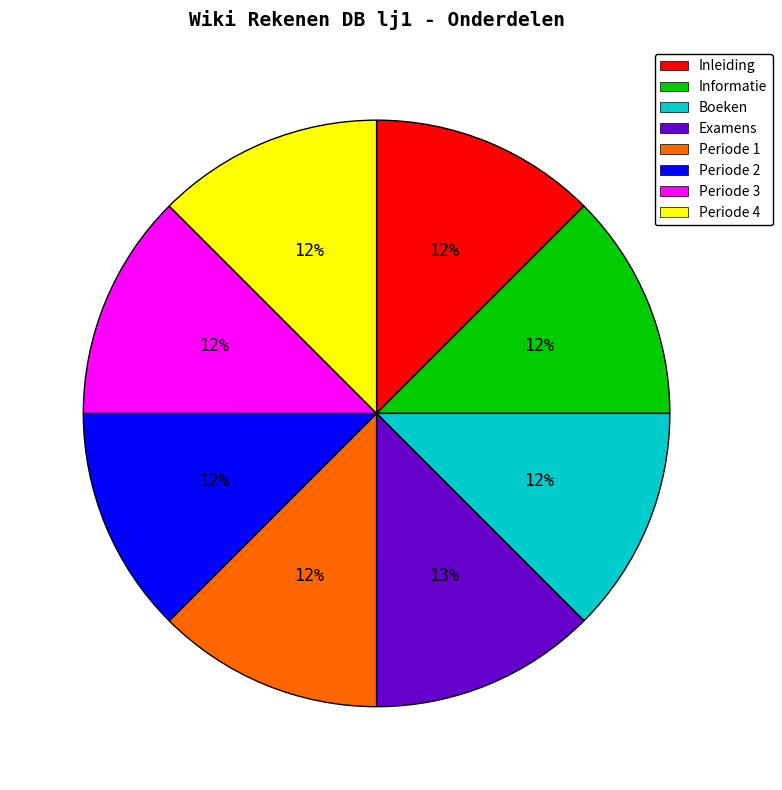

How many slices are in this pie chart?

8